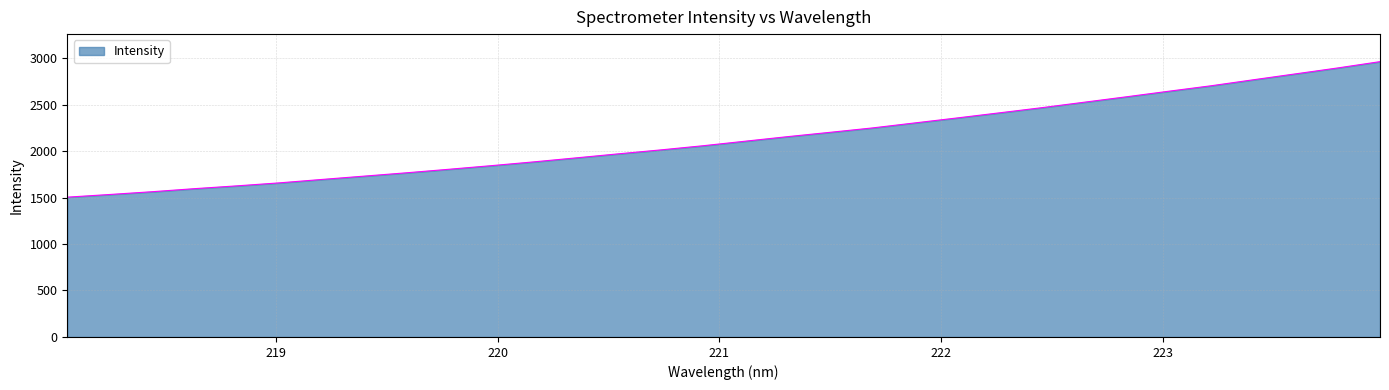

What is the difference between the maximum and minimum values?

1457.8